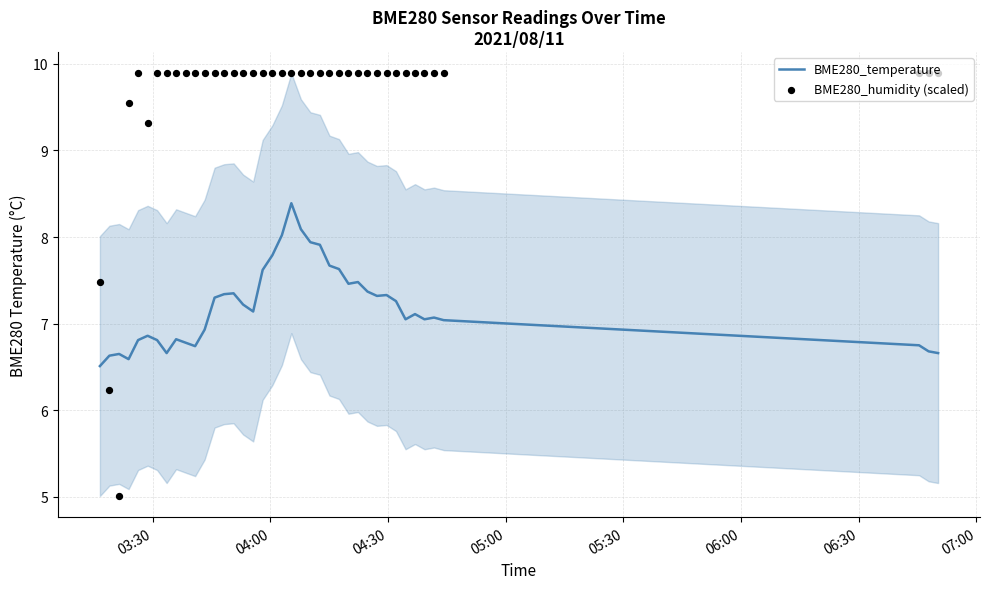

Which series reaches the minimum Y coordinate?

BME280_humidity (scaled)